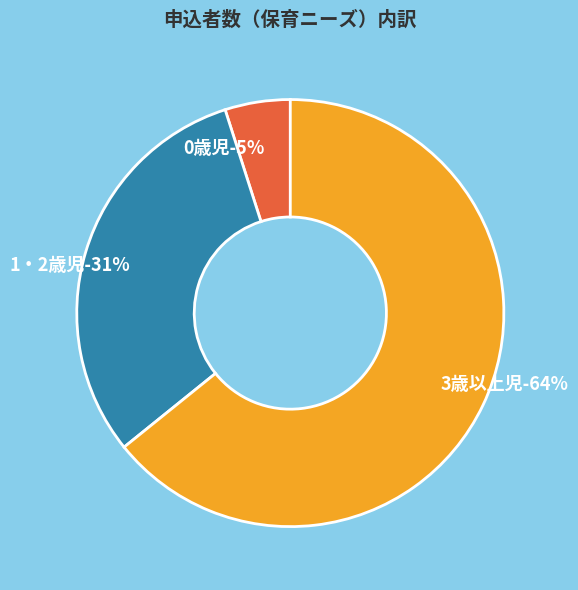

To the nearest percent, what percentage of the pie is 3歳以上児?

64%